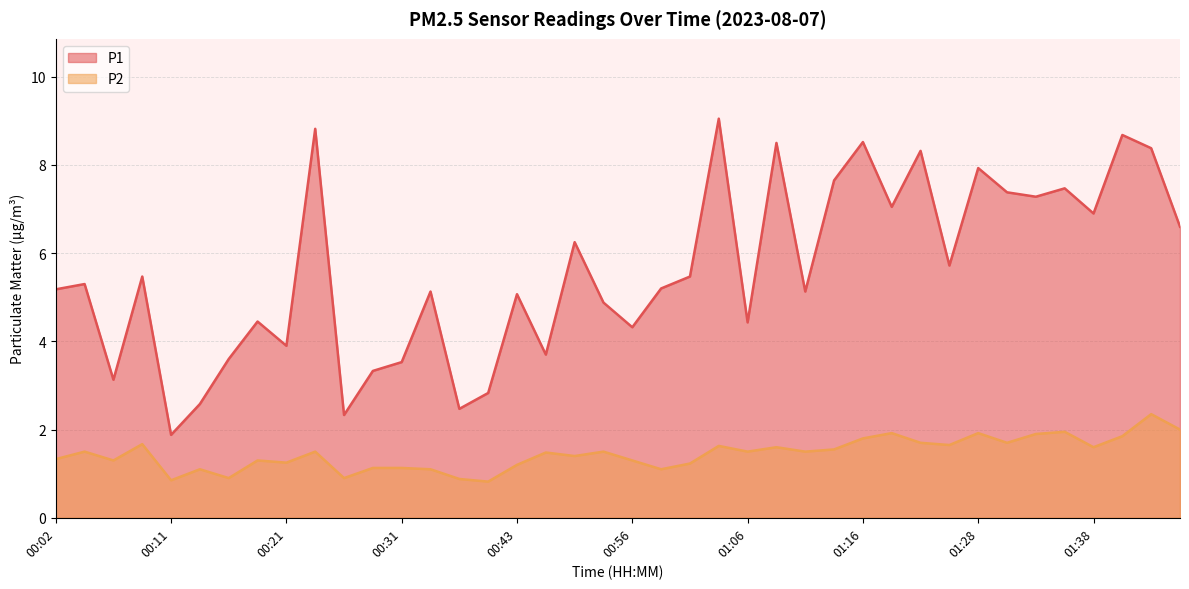

How many values in the P1 series are below 5?

15